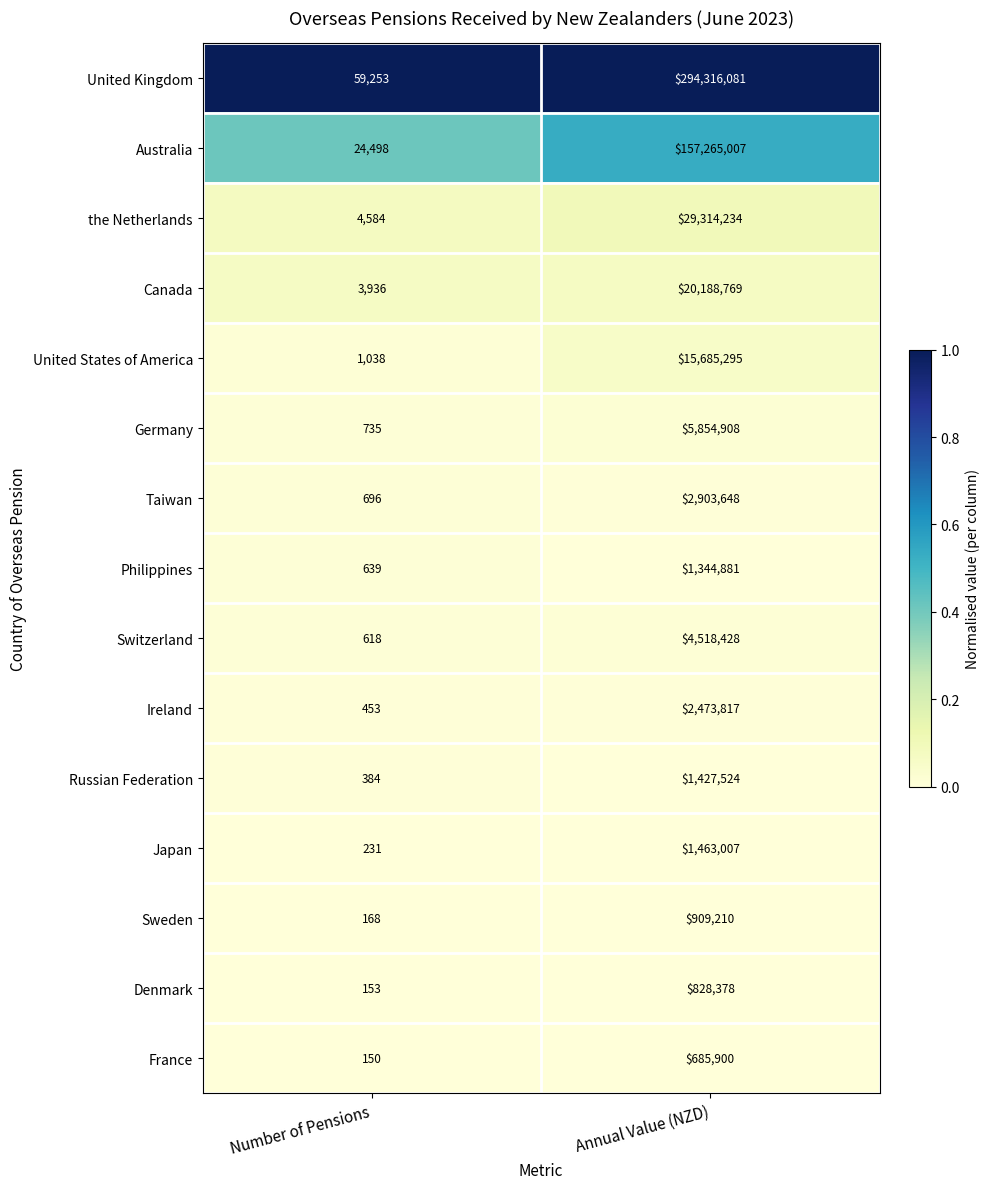

The Sweden series shows 1289410 at Annual Value (NZD). True or false?

False